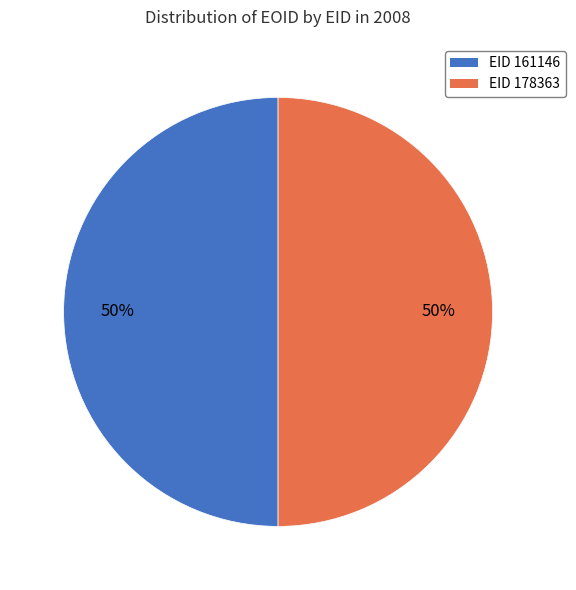

To the nearest percent, what is the average slice percentage?

50%